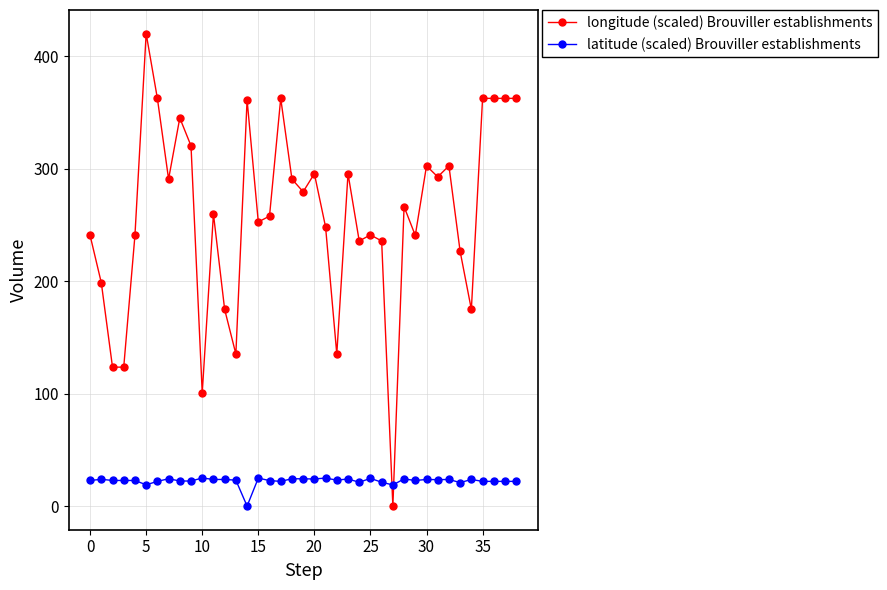

Rank the series by their average value, from lowest to highest.

latitude (scaled) Brouviller establishments, longitude (scaled) Brouviller establishments